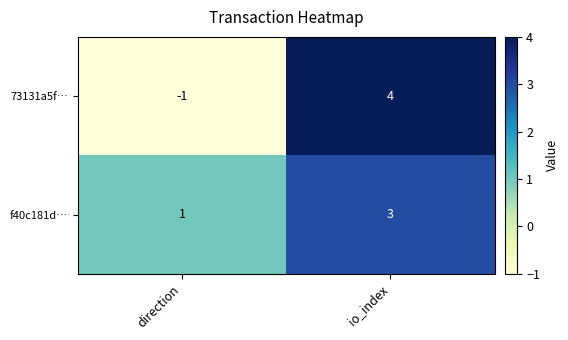

What is the difference between the 73131a5f… values at direction and io_index?

5